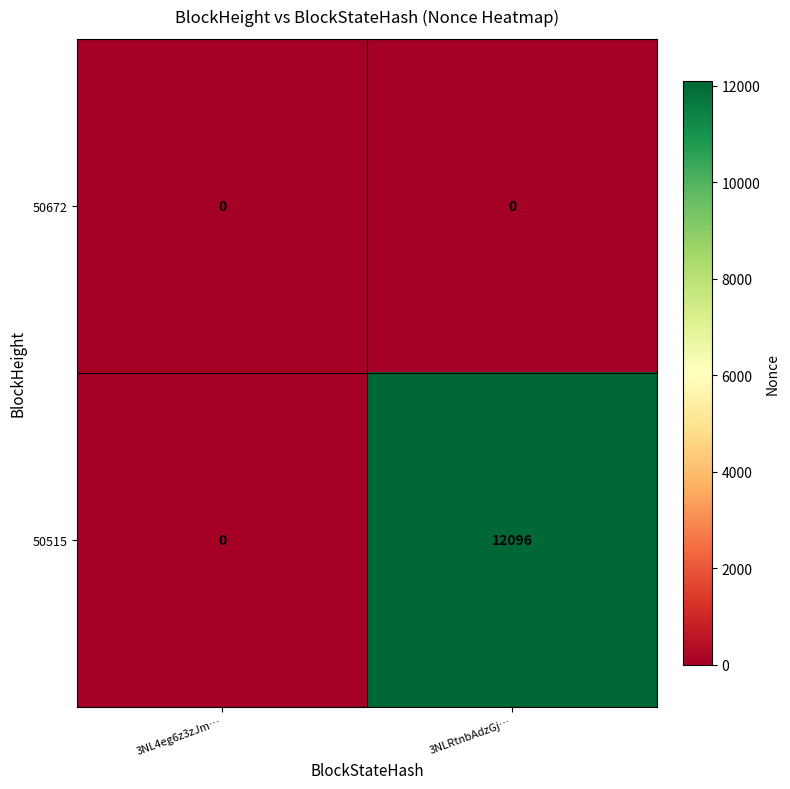

What is the spread (max minus min) of values at 3NLRtnbAdzGj…?

12096